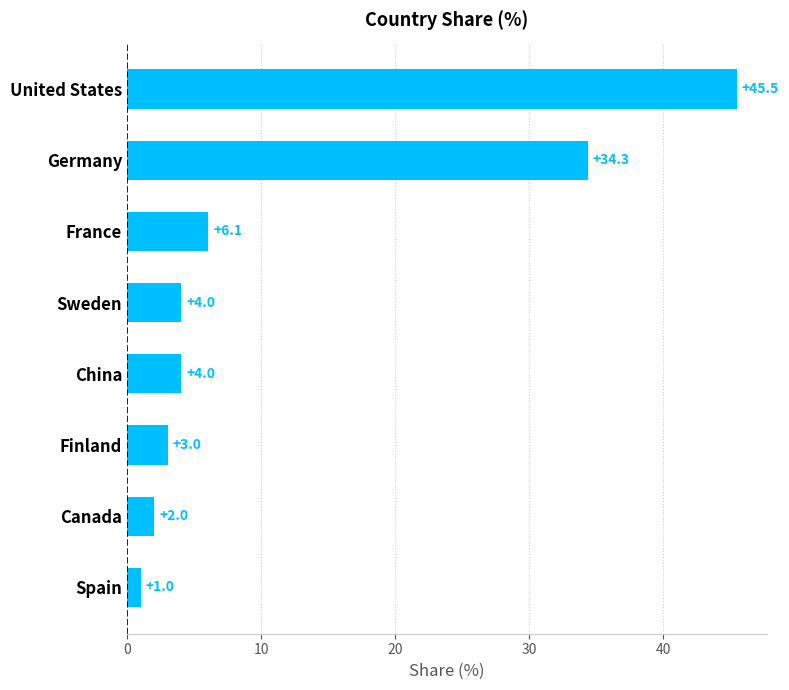

What is the minimum value shown in the chart?

1.0